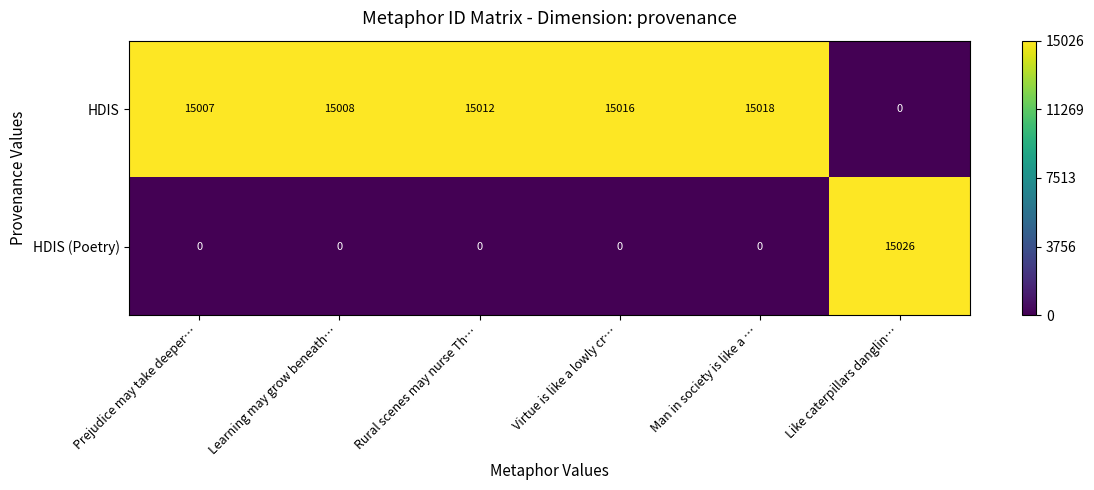

Which series has the widest spread of values?

HDIS (Poetry)